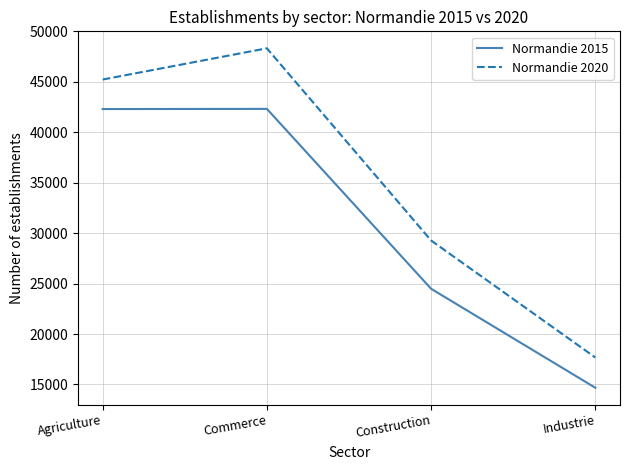

Is it true that Normandie 2020 equals 74749 at Agriculture?

False